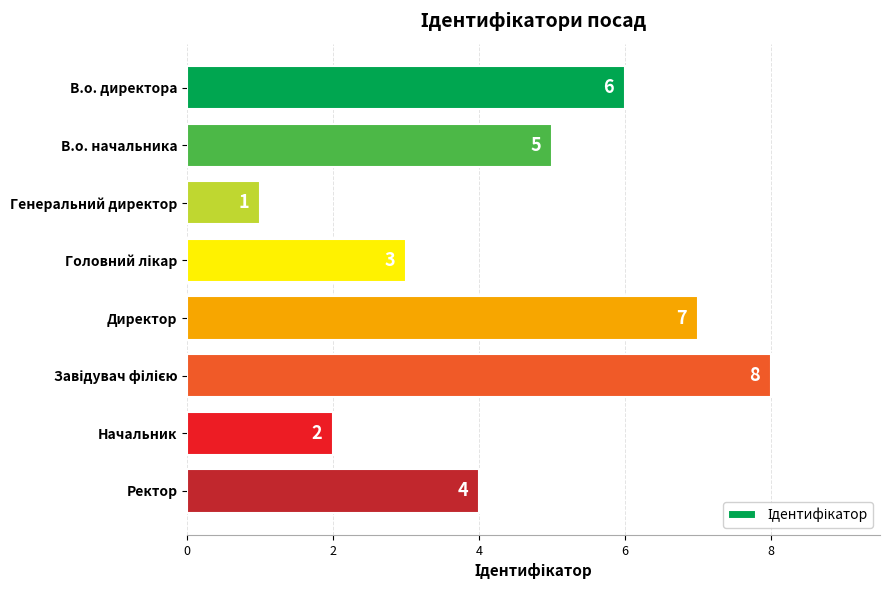

Where is the data nearest to the value 4?

Ректор